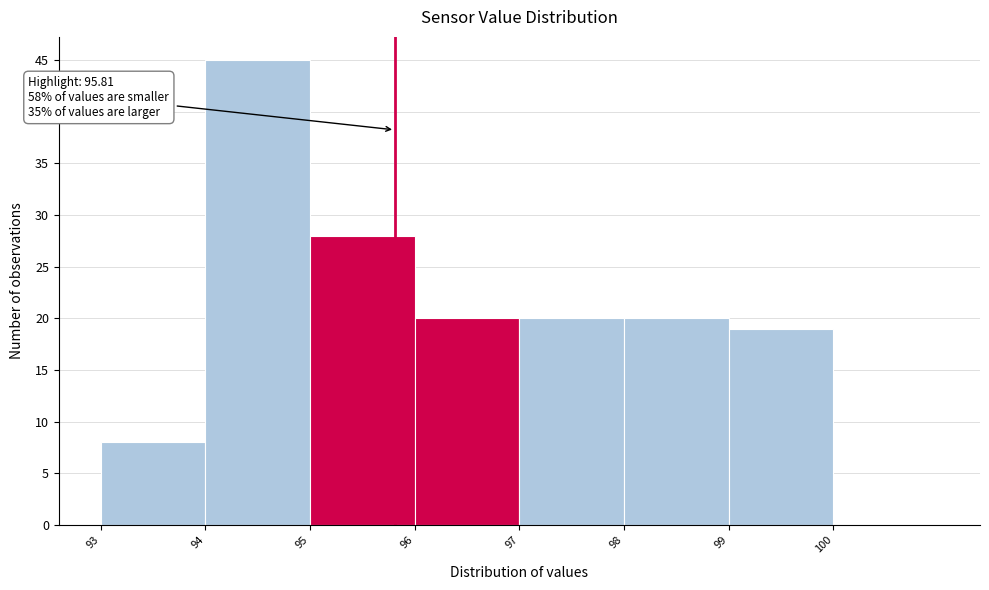

Over which range of the x-axis is the bar tallest?

94 to 95